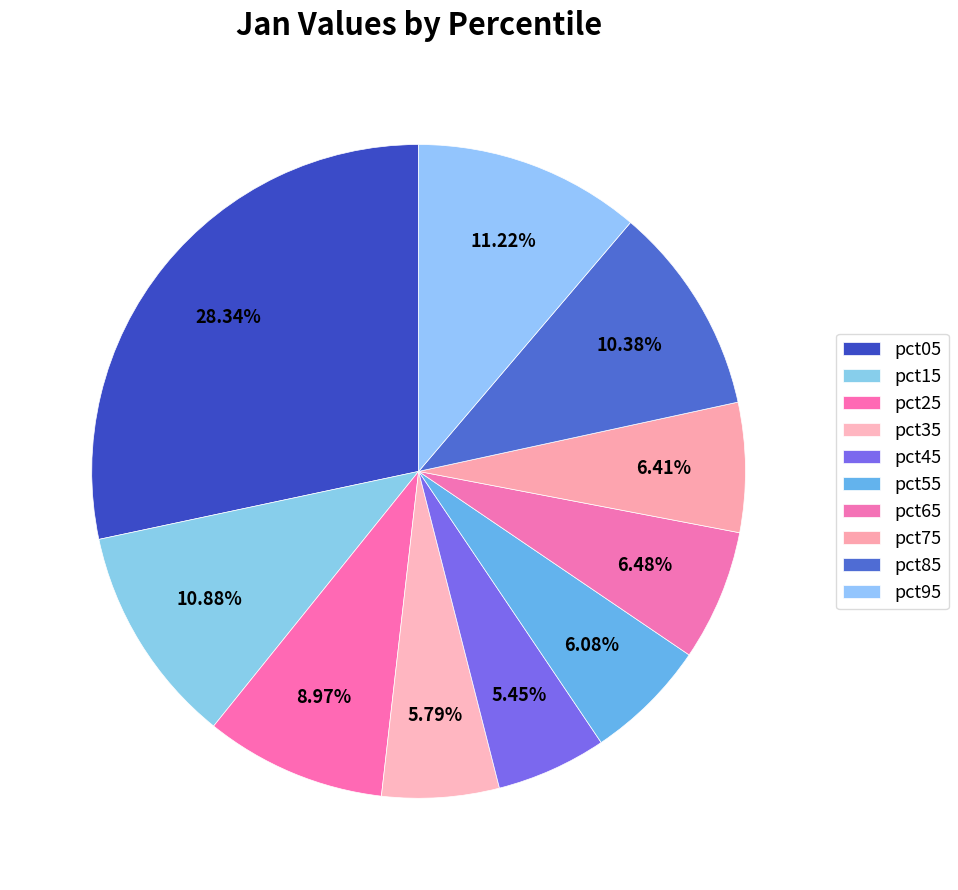

What is the change in value from pct45 to pct75?

+0.1